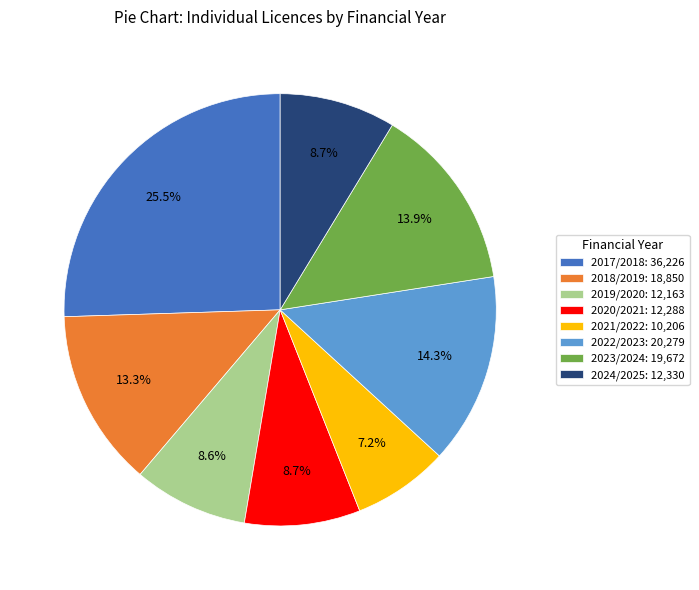

Is 2017/2018 the majority of the pie?

No